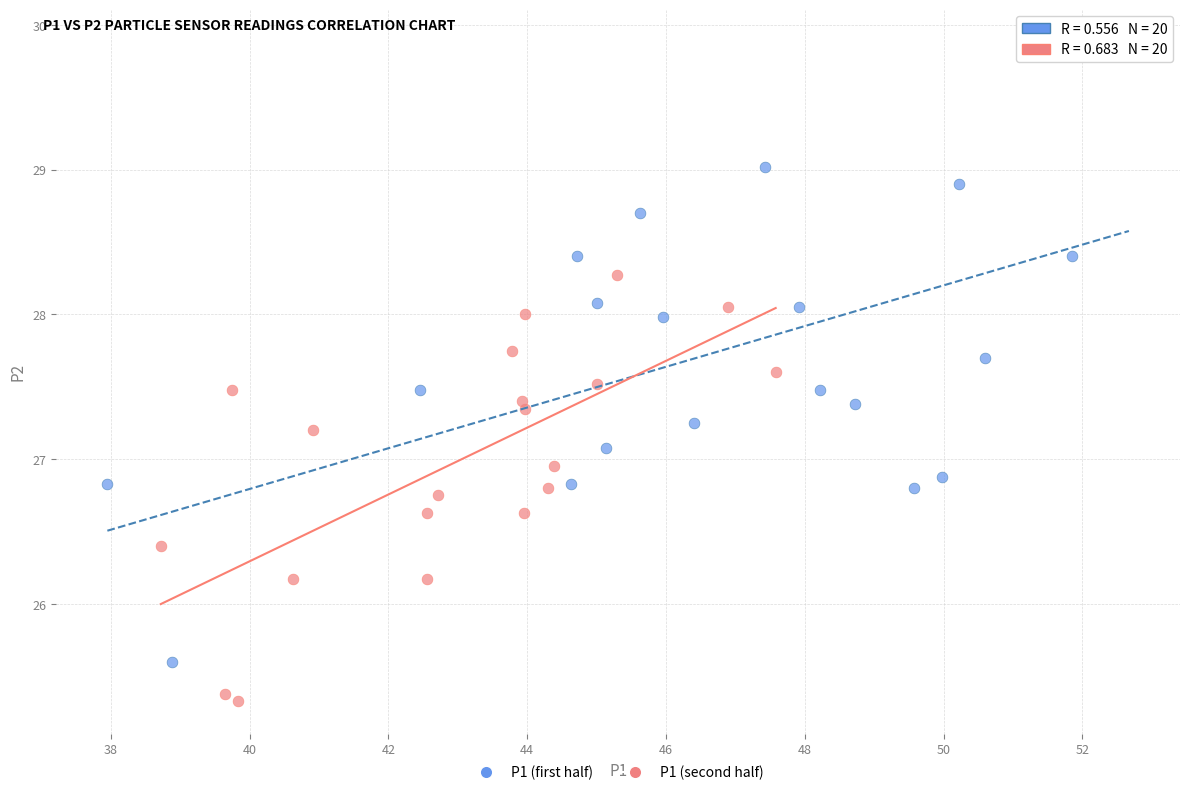

Which series has the largest Y range (max minus min)?

P1 (first half)